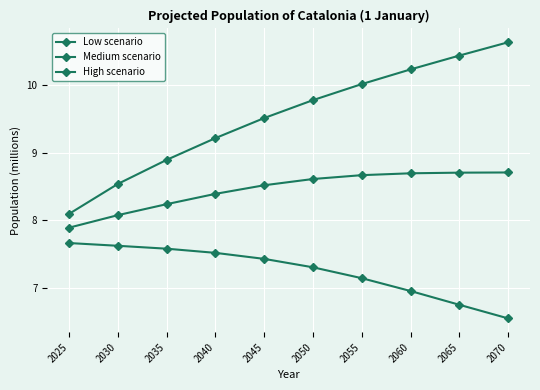

Rank the series by their maximum value, from highest to lowest.

High scenario, Medium scenario, Low scenario